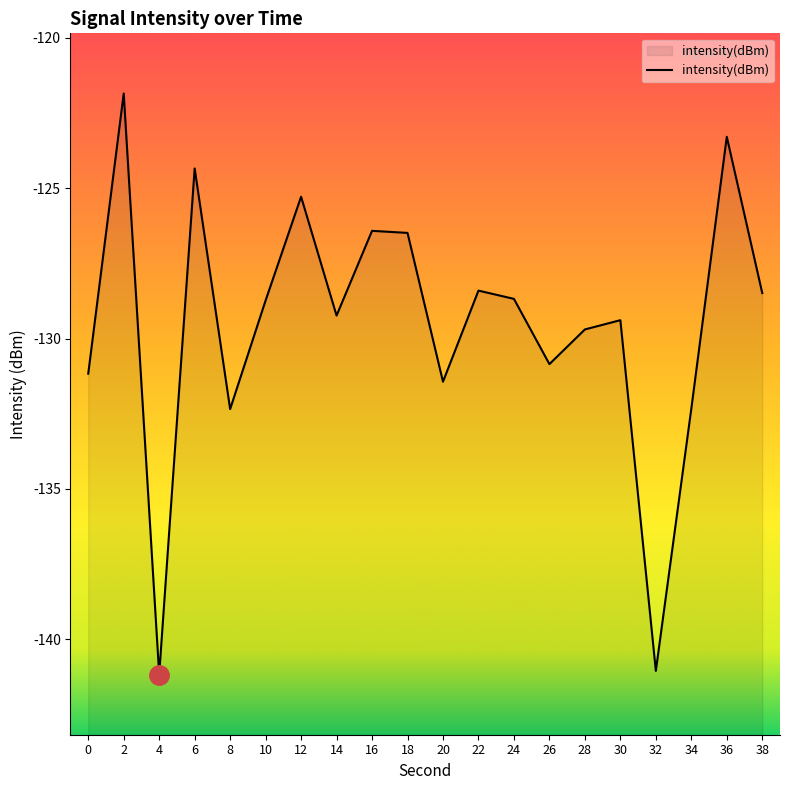

List the labels in order of value, largest first.

2, 36, 6, 12, 16, 18, 22, 38, 24, 10, 14, 30, 28, 26, 0, 20, 34, 8, 32, 4